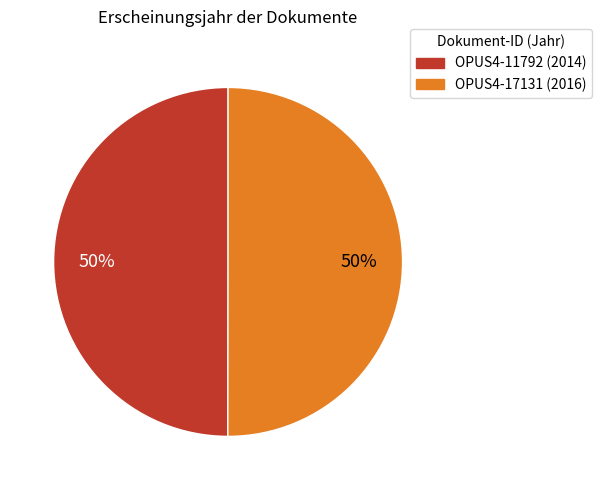

Do OPUS4-17131 and OPUS4-11792 together represent more than half of the pie?

Yes